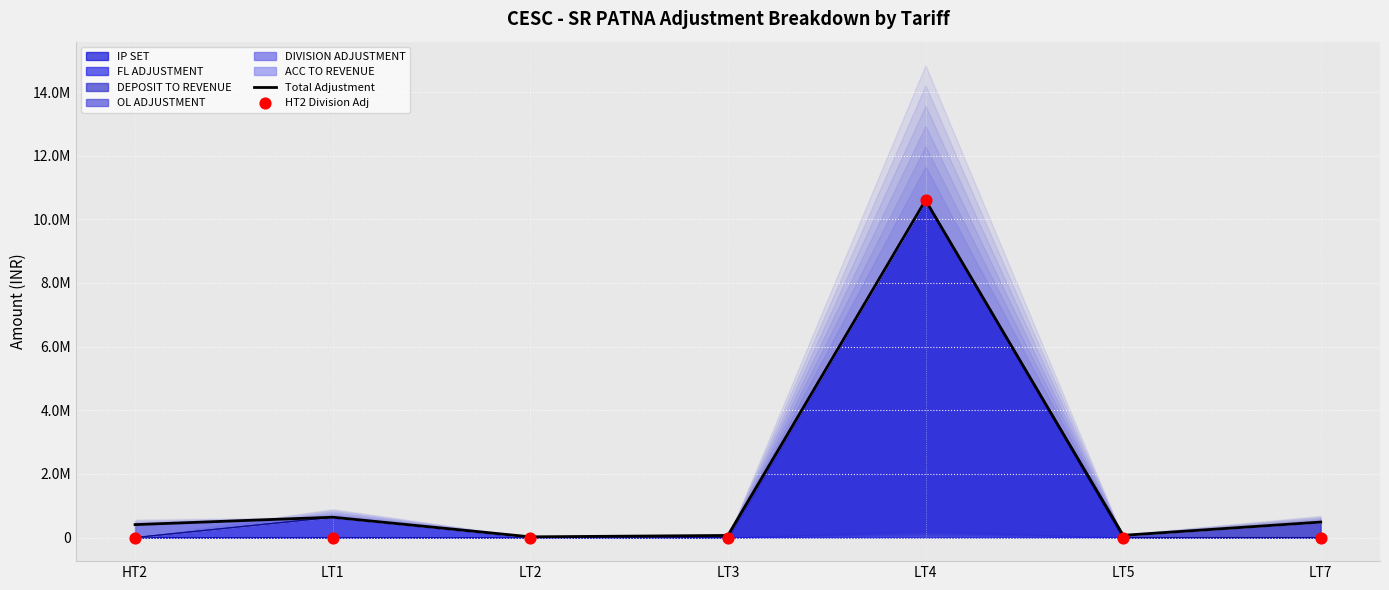

At how many categories does at least one series exceed 3087104?

1